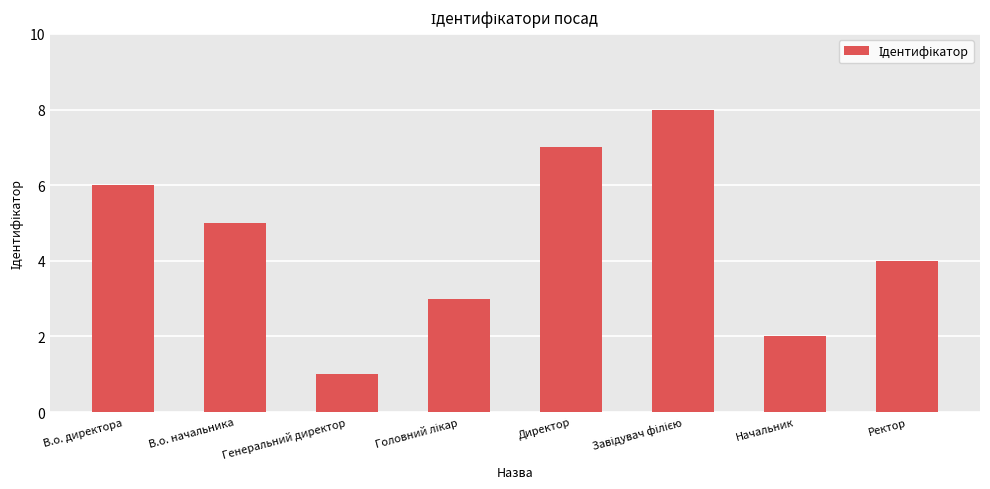

Are the bars horizontal?

No